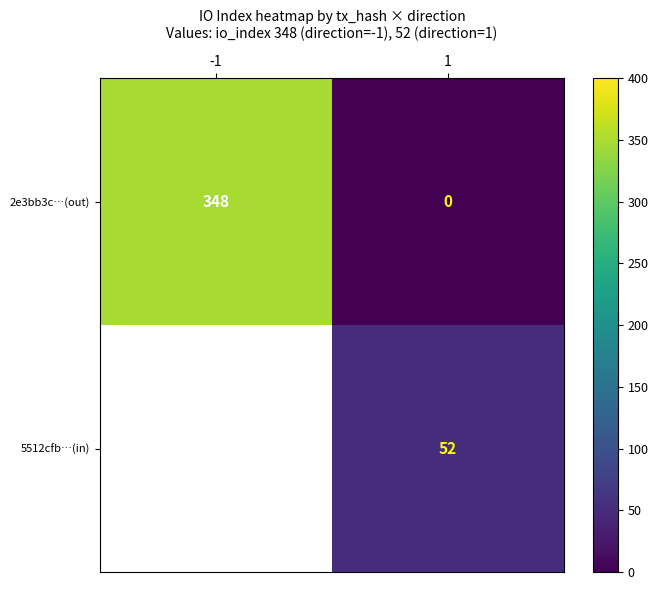

At 1, list the series in order from smallest to largest.

2e3bb3c…(out), 5512cfb…(in)